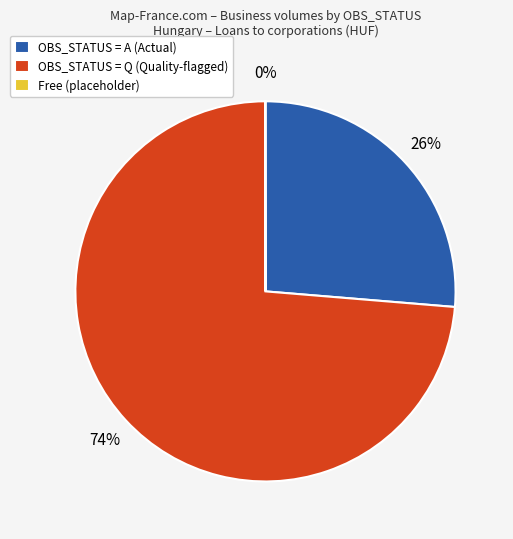

To the nearest percent, what is the average slice percentage?

33%